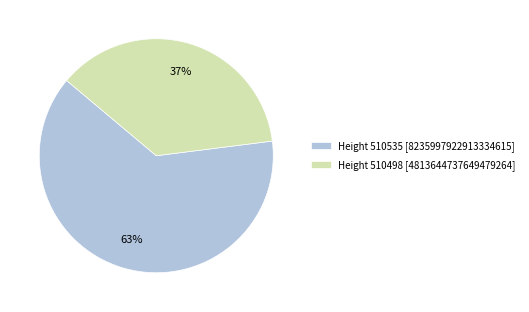

What is the largest slice in the pie chart?

Height 510535 [8235997922913334615]